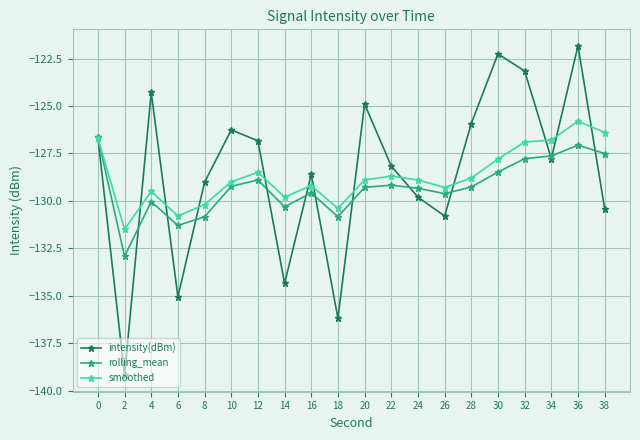

What is the value of the intensity(dBm) point at the 16th from the left?

-122.3